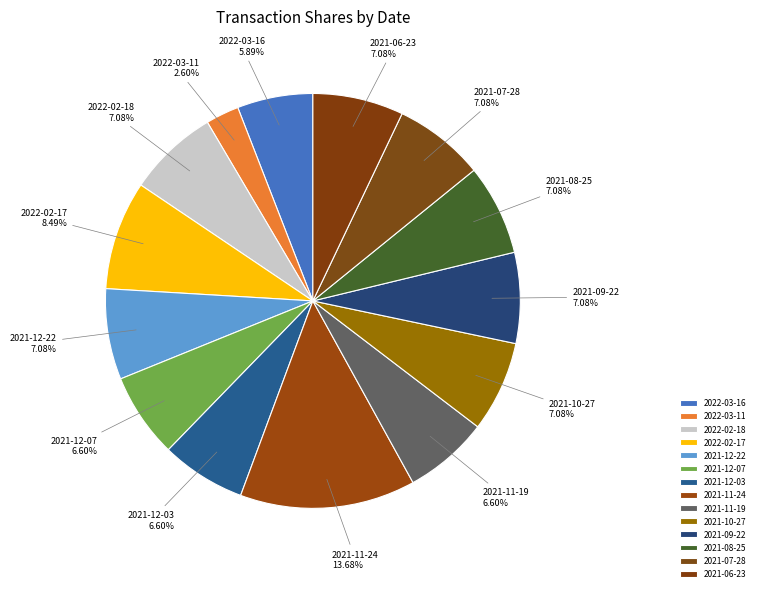

Which category has the smallest portion of the pie?

2022-03-11